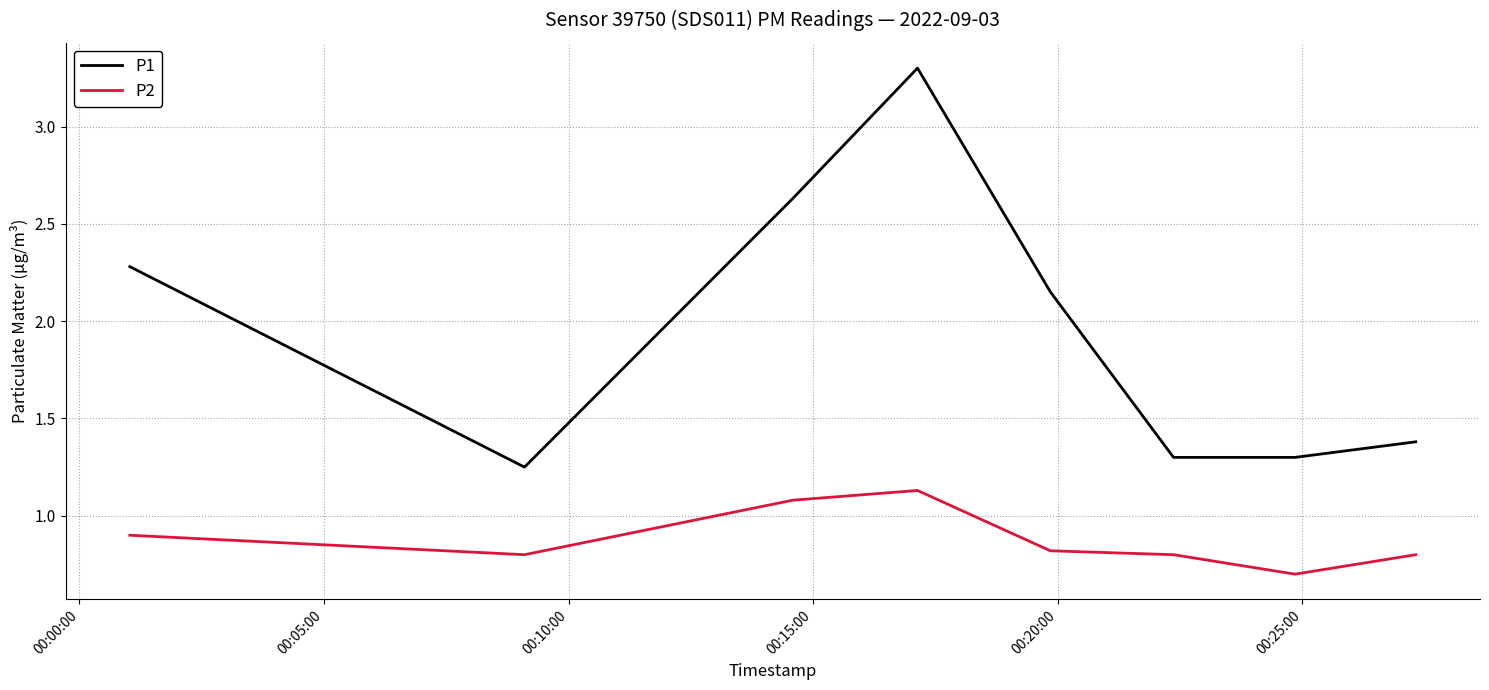

What is the lowest value of the P2 series?

0.7